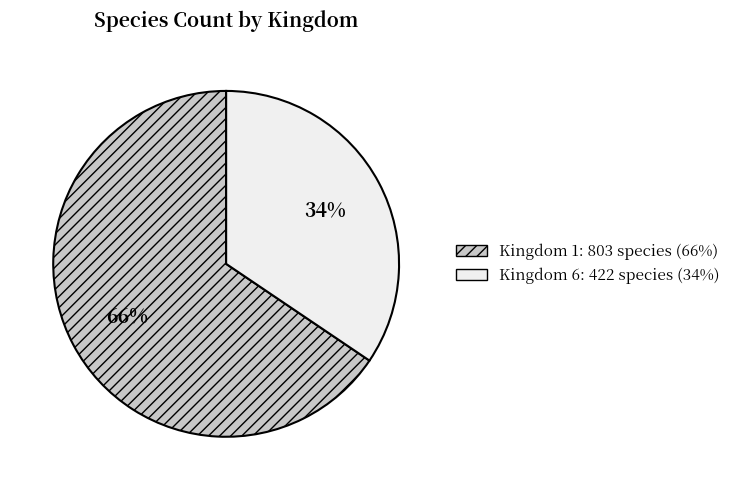

Is there a majority slice in this chart?

Yes